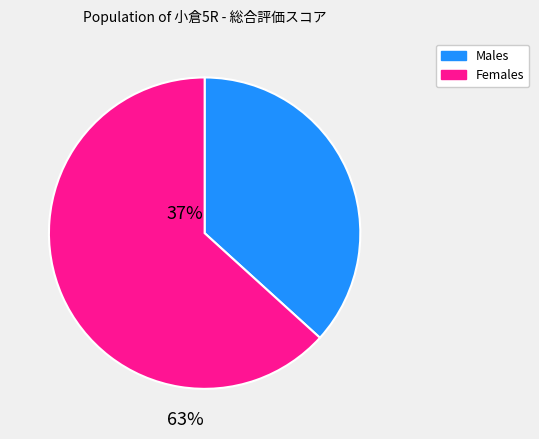

Is there a majority slice in this chart?

Yes